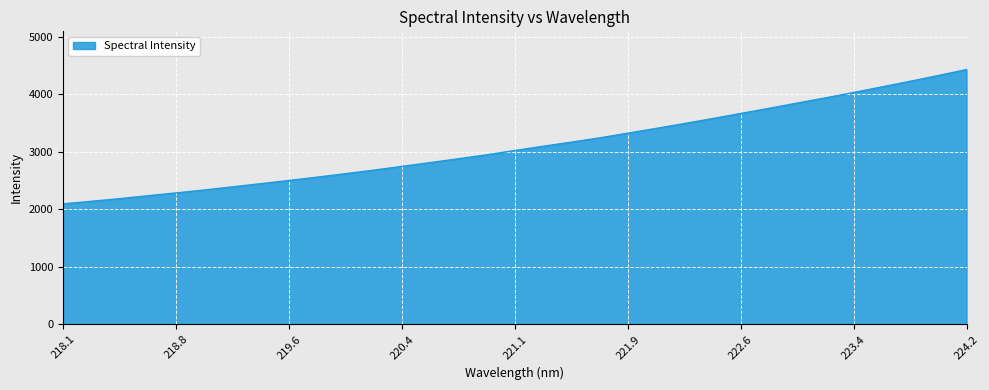

What is the difference between the maximum and minimum values?

2334.6